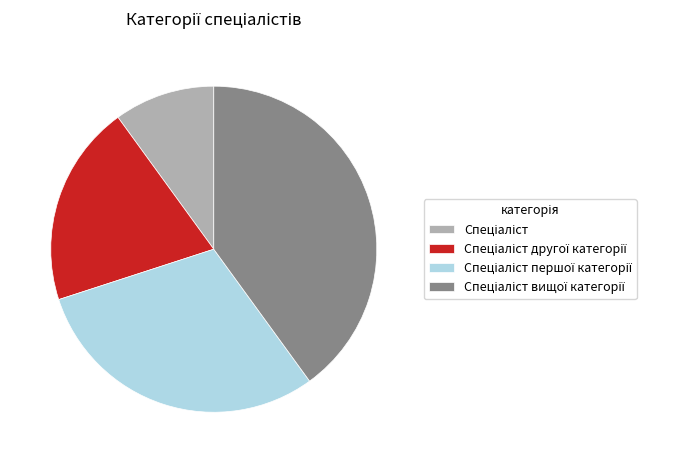

Is there a majority slice in this chart?

No